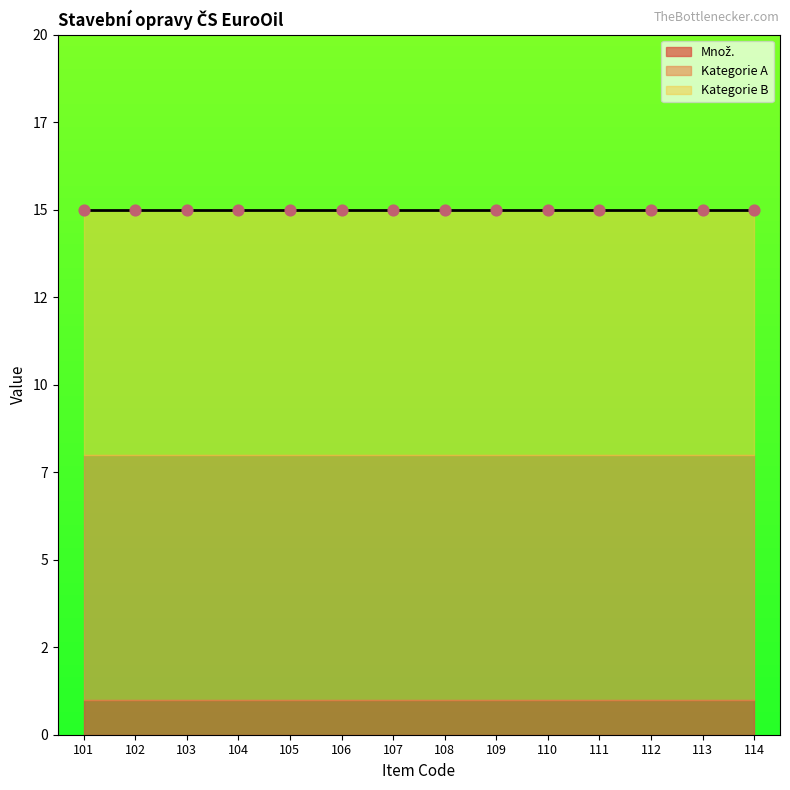

At how many categories does at least one series exceed 5?

14